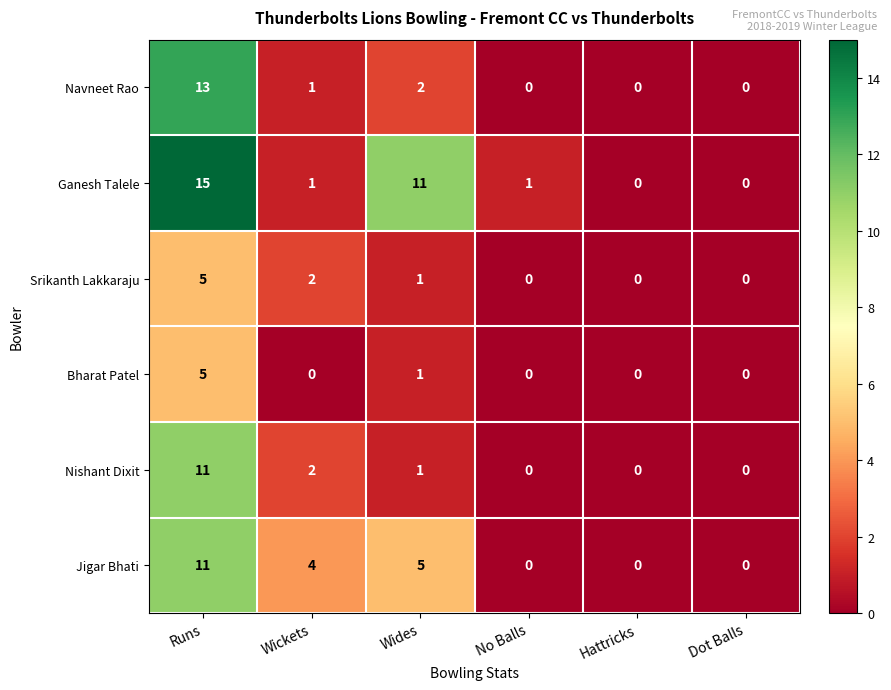

At which label does Srikanth Lakkaraju first exceed 1?

Runs